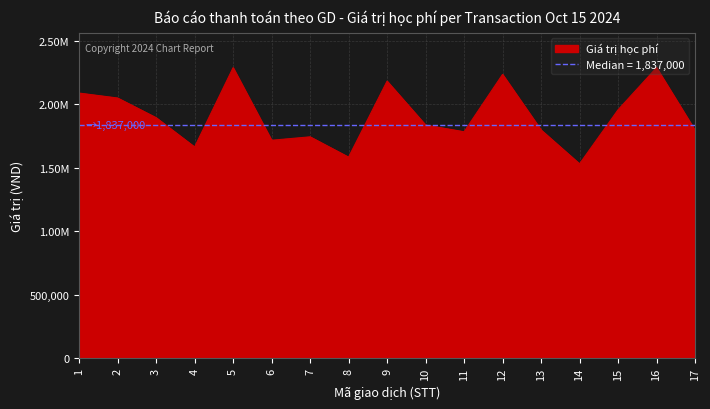

At which label does the data first exceed 1837000?

1